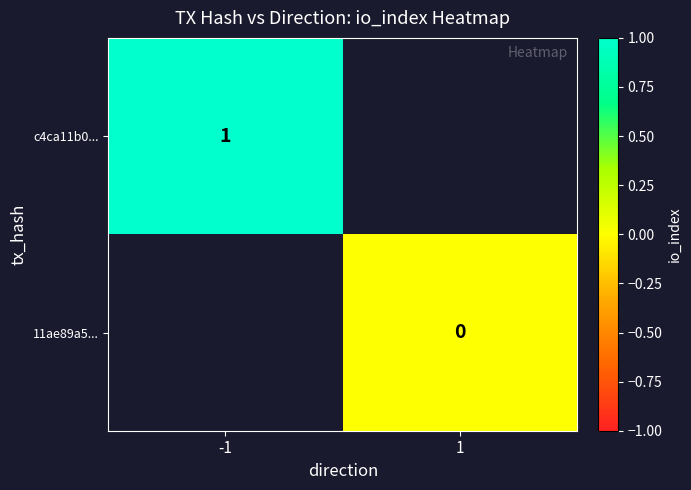

Is it true that c4ca11b0... equals 1 at -1?

True